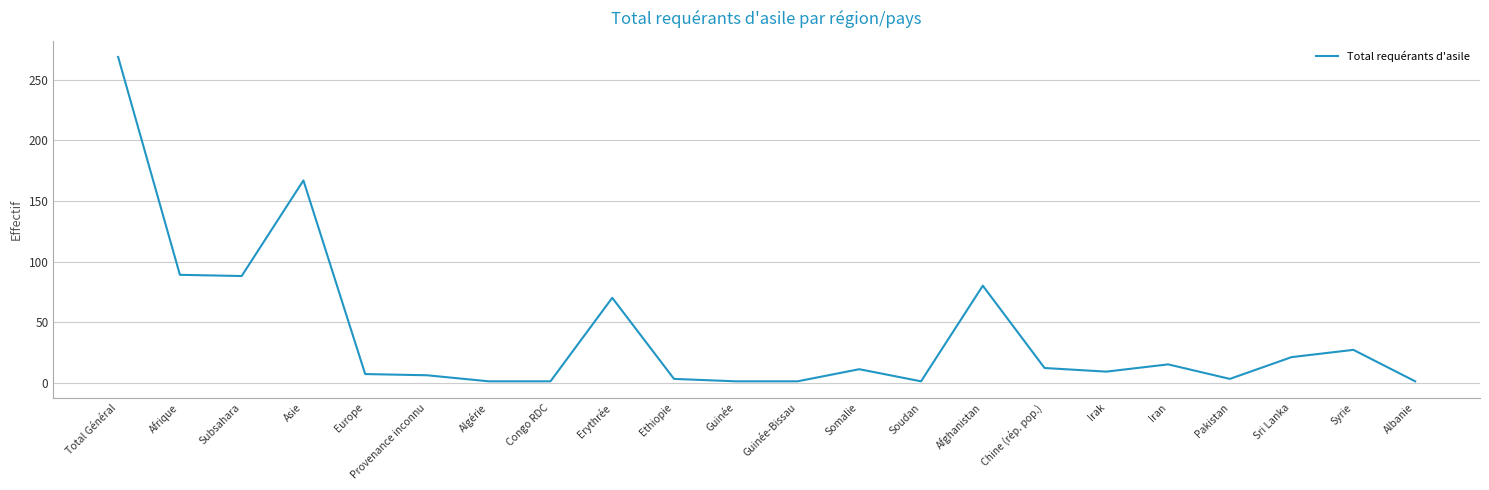

Is it true that the value at Iran is 6?

False